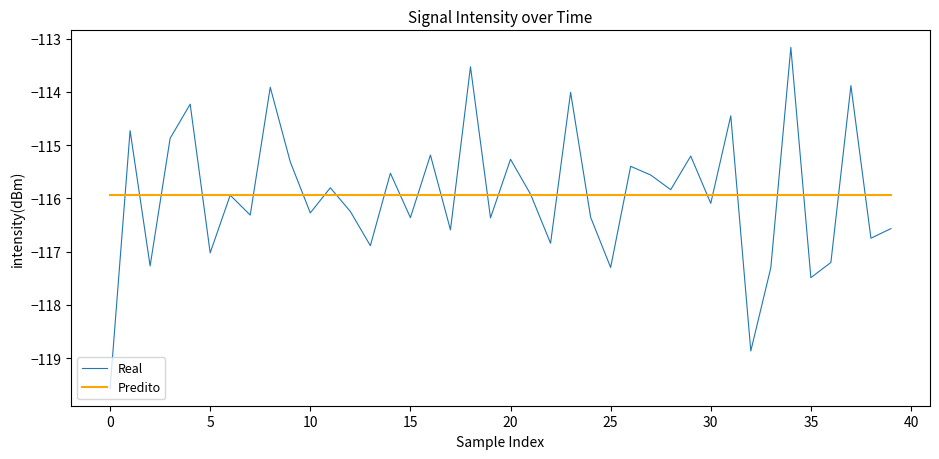

List the series in order of their peak value, highest first.

Real, Predito